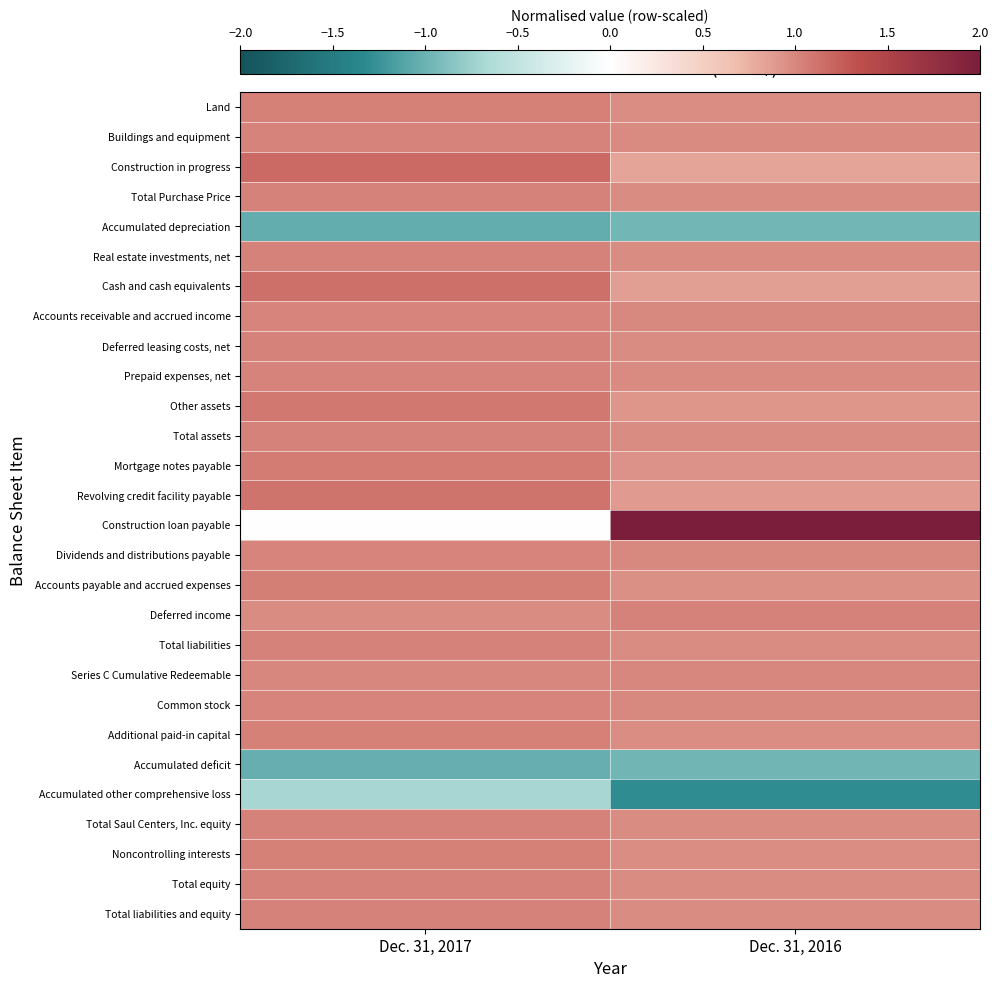

Which series has the largest range (max minus min)?

Construction loan payable